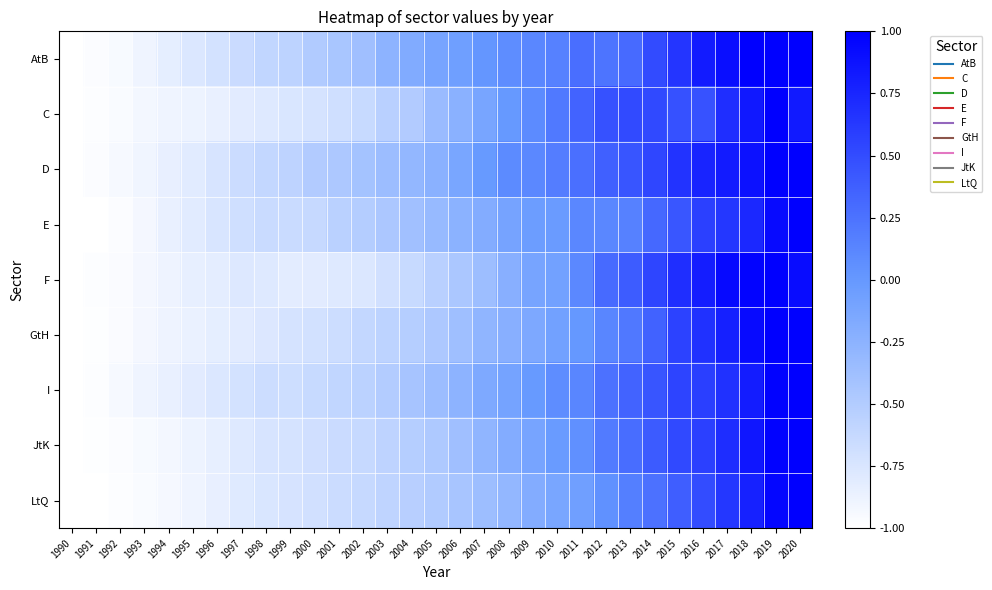

Reading left to right, list all the values displayed in this chart.

AtB: 1990=-1.0	1991=-1.0	1992=-0.9	1993=-0.9	1994=-0.8	1995=-0.8	1996=-0.7	1997=-0.6	1998=-0.6	1999=-0.6	2000=-0.5	2001=-0.4	2002=-0.4	2003=-0.3	2004=-0.2	2005=-0.1	2006=-0.1	2007=0.0	2008=0.1	2009=0.1	2010=0.2	2011=0.3	2012=0.2	2013=0.3	2014=0.5	2015=0.6	2016=0.8	2017=0.9	2018=1.0	2019=1.0	2020=1.0
C: 1990=-1.0	1991=-1.0	1992=-1.0	1993=-0.9	1994=-0.9	1995=-0.9	1996=-0.9	1997=-0.8	1998=-0.8	1999=-0.8	2000=-0.7	2001=-0.7	2002=-0.6	2003=-0.5	2004=-0.5	2005=-0.3	2006=-0.2	2007=-0.1	2008=-0.0	2009=0.1	2010=0.2	2011=0.4	2012=0.5	2013=0.5	2014=0.5	2015=0.5	2016=0.5	2017=0.7	2018=0.8	2019=1.0	2020=0.8
D: 1990=-1.0	1991=-1.0	1992=-0.9	1993=-0.9	1994=-0.8	1995=-0.8	1996=-0.7	1997=-0.7	1998=-0.6	1999=-0.6	2000=-0.5	2001=-0.5	2002=-0.4	2003=-0.4	2004=-0.3	2005=-0.2	2006=-0.1	2007=-0.0	2008=0.1	2009=0.1	2010=0.2	2011=0.3	2012=0.4	2013=0.4	2014=0.5	2015=0.7	2016=0.8	2017=0.8	2018=0.9	2019=1.0	2020=1.0
E: 1990=-1.0	1991=-1.0	1992=-1.0	1993=-0.9	1994=-0.9	1995=-0.8	1996=-0.7	1997=-0.7	1998=-0.6	1999=-0.6	2000=-0.6	2001=-0.6	2002=-0.5	2003=-0.5	2004=-0.4	2005=-0.3	2006=-0.2	2007=-0.2	2008=-0.1	2009=-0.0	2010=-0.0	2011=0.1	2012=0.1	2013=0.1	2014=0.3	2015=0.4	2016=0.6	2017=0.6	2018=0.7	2019=0.9	2020=1.0
F: 1990=-1.0	1991=-1.0	1992=-1.0	1993=-0.9	1994=-0.9	1995=-0.8	1996=-0.8	1997=-0.8	1998=-0.8	1999=-0.8	2000=-0.8	2001=-0.8	2002=-0.8	2003=-0.7	2004=-0.6	2005=-0.5	2006=-0.5	2007=-0.4	2008=-0.2	2009=-0.1	2010=-0.1	2011=0.1	2012=0.3	2013=0.4	2014=0.5	2015=0.7	2016=0.8	2017=0.9	2018=1.0	2019=1.0	2020=0.9
GtH: 1990=-1.0	1991=-1.0	1992=-1.0	1993=-0.9	1994=-0.9	1995=-0.9	1996=-0.8	1997=-0.8	1998=-0.8	1999=-0.7	2000=-0.7	2001=-0.7	2002=-0.6	2003=-0.6	2004=-0.5	2005=-0.5	2006=-0.4	2007=-0.3	2008=-0.2	2009=-0.2	2010=-0.1	2011=0.0	2012=0.1	2013=0.2	2014=0.4	2015=0.6	2016=0.7	2017=0.8	2018=0.9	2019=1.0	2020=1.0
I: 1990=-1.0	1991=-1.0	1992=-0.9	1993=-0.9	1994=-0.9	1995=-0.8	1996=-0.8	1997=-0.7	1998=-0.7	1999=-0.7	2000=-0.6	2001=-0.6	2002=-0.6	2003=-0.5	2004=-0.4	2005=-0.4	2006=-0.3	2007=-0.2	2008=-0.1	2009=-0.0	2010=0.1	2011=0.1	2012=0.3	2013=0.3	2014=0.4	2015=0.6	2016=0.6	2017=0.7	2018=0.8	2019=1.0	2020=1.0
JtK: 1990=-1.0	1991=-1.0	1992=-1.0	1993=-0.9	1994=-0.9	1995=-0.9	1996=-0.8	1997=-0.8	1998=-0.7	1999=-0.7	2000=-0.7	2001=-0.6	2002=-0.6	2003=-0.6	2004=-0.5	2005=-0.5	2006=-0.4	2007=-0.3	2008=-0.2	2009=-0.1	2010=-0.0	2011=0.1	2012=0.2	2013=0.3	2014=0.4	2015=0.5	2016=0.6	2017=0.7	2018=0.8	2019=1.0	2020=1.0
LtQ: 1990=-1.0	1991=-1.0	1992=-1.0	1993=-1.0	1994=-0.9	1995=-0.9	1996=-0.8	1997=-0.8	1998=-0.8	1999=-0.7	2000=-0.7	2001=-0.7	2002=-0.6	2003=-0.6	2004=-0.5	2005=-0.5	2006=-0.4	2007=-0.4	2008=-0.3	2009=-0.2	2010=-0.1	2011=-0.1	2012=0.0	2013=0.2	2014=0.3	2015=0.4	2016=0.5	2017=0.6	2018=0.8	2019=1.0	2020=1.0